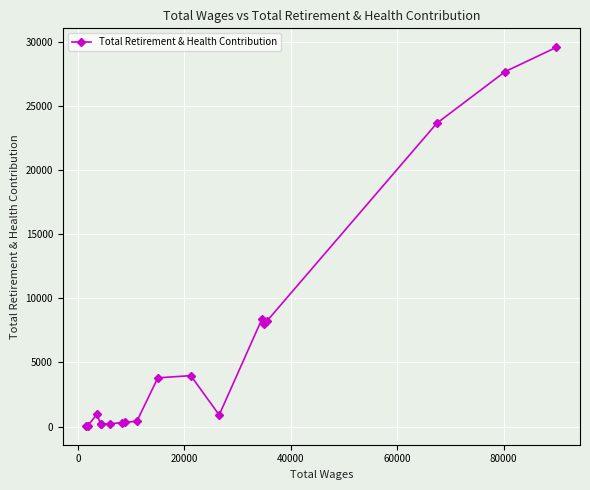

True or false: there are more than 1 points higher than both neighbors.

True